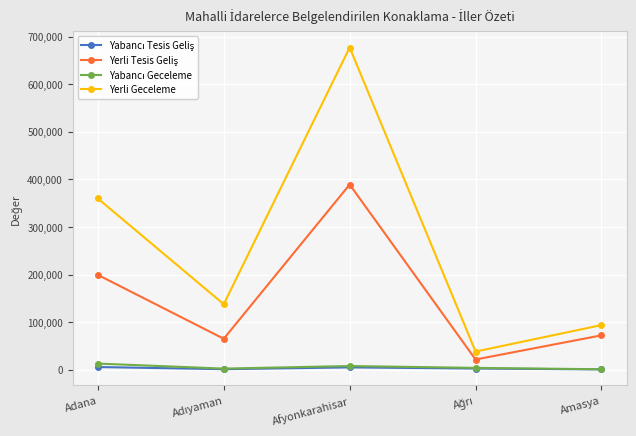

At which category is the sum across all series the highest?

Afyonkarahisar